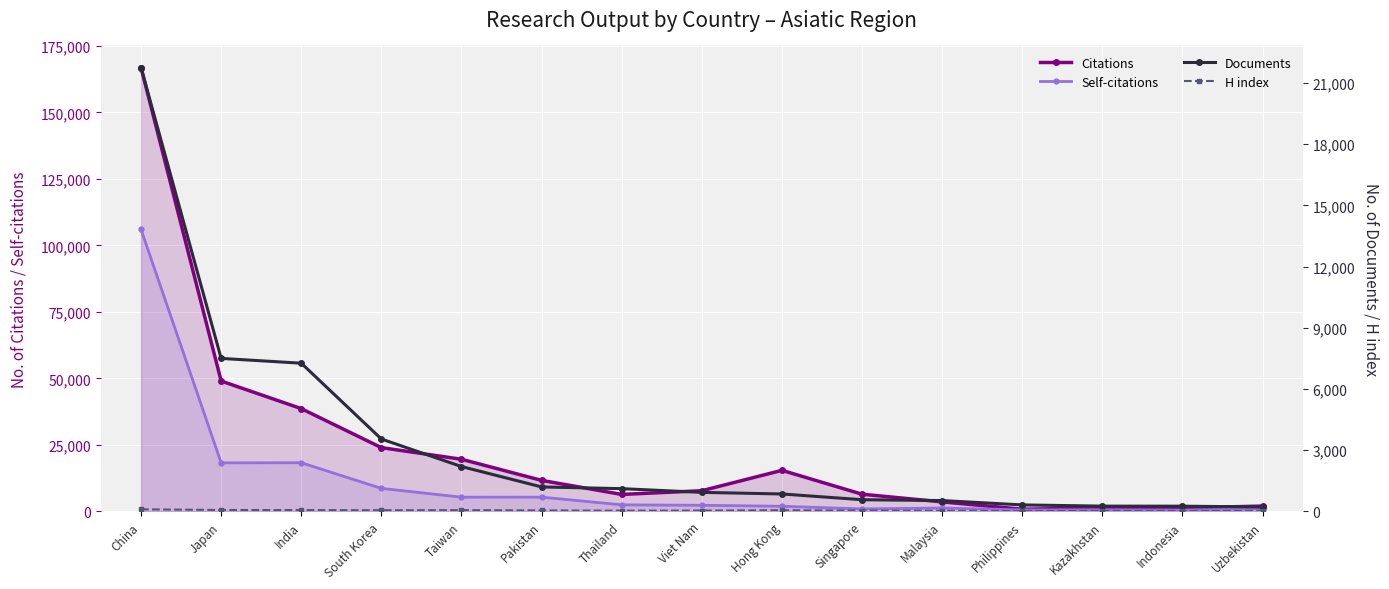

What is the difference between the maximum and second lowest values in the Citations series?

165567